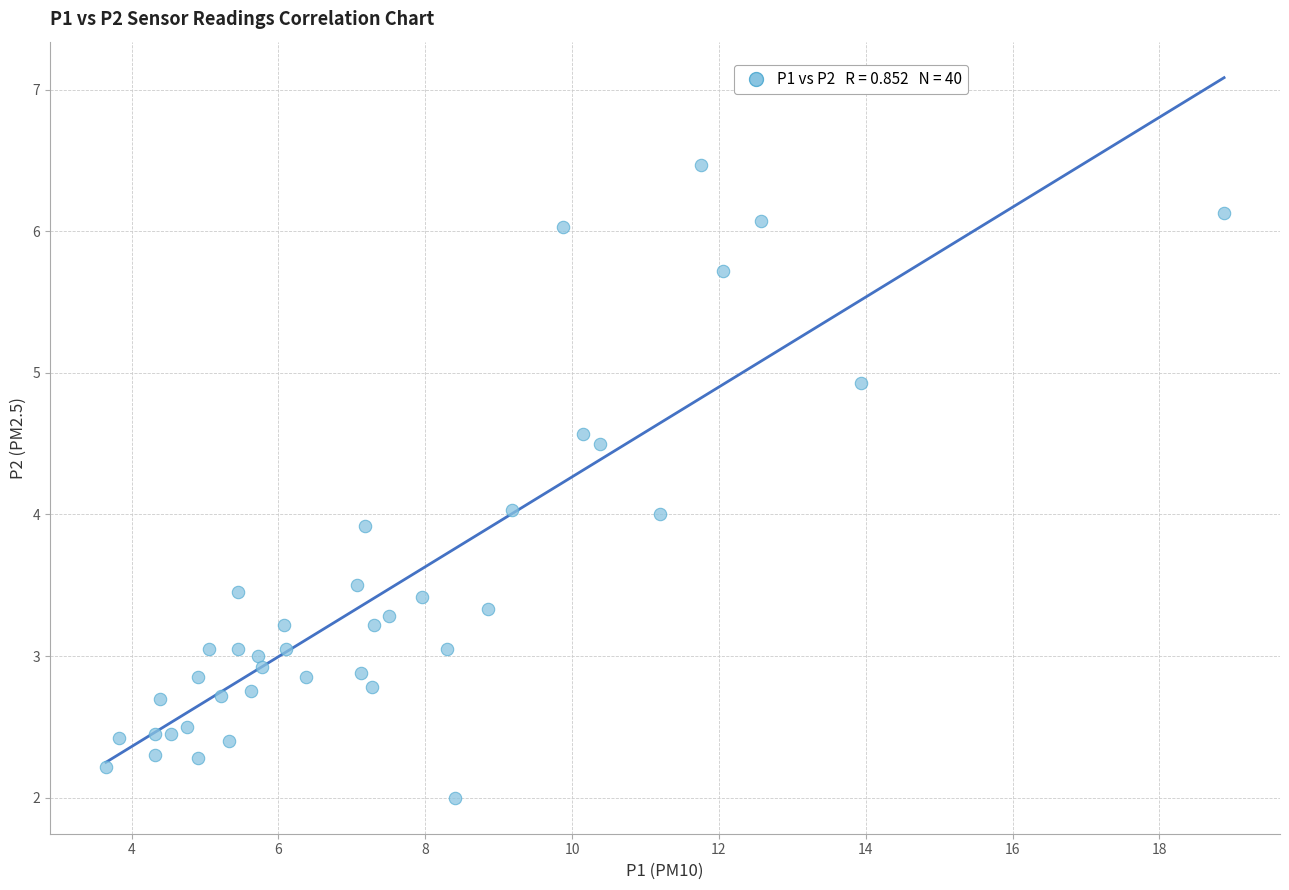

What is the range of Y values (max minus min)?

4.5